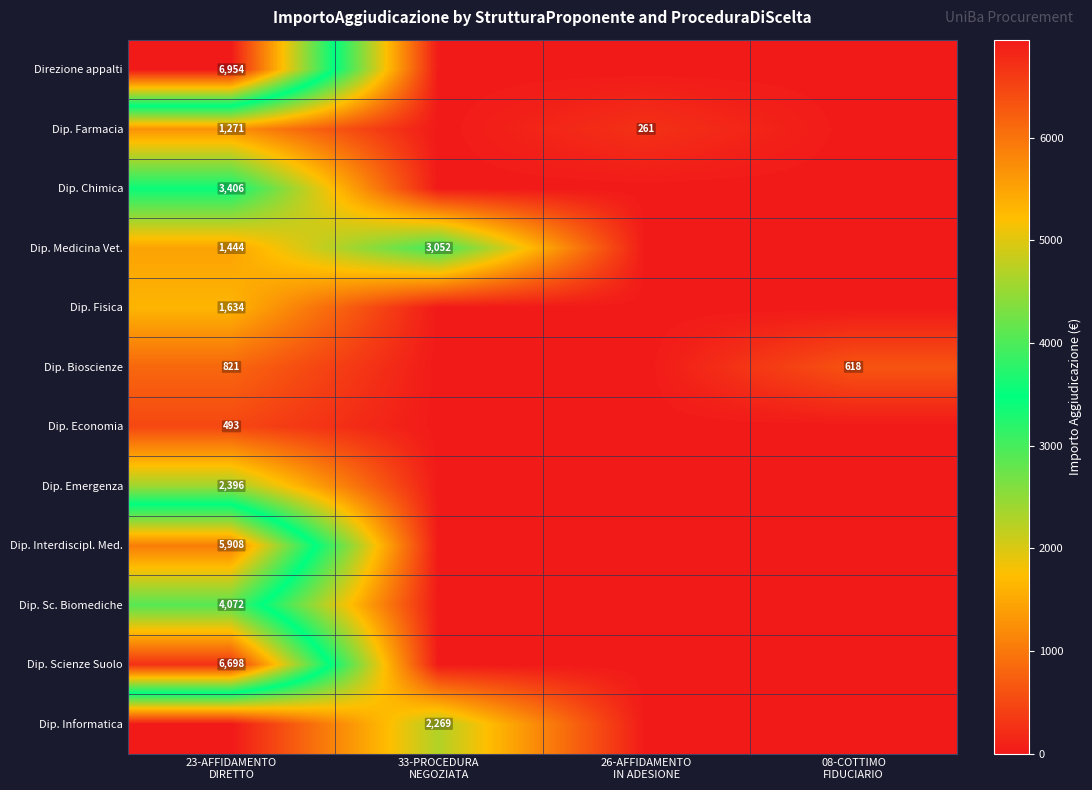

What is the average value of the Dip. Bioscienze series?

359.8